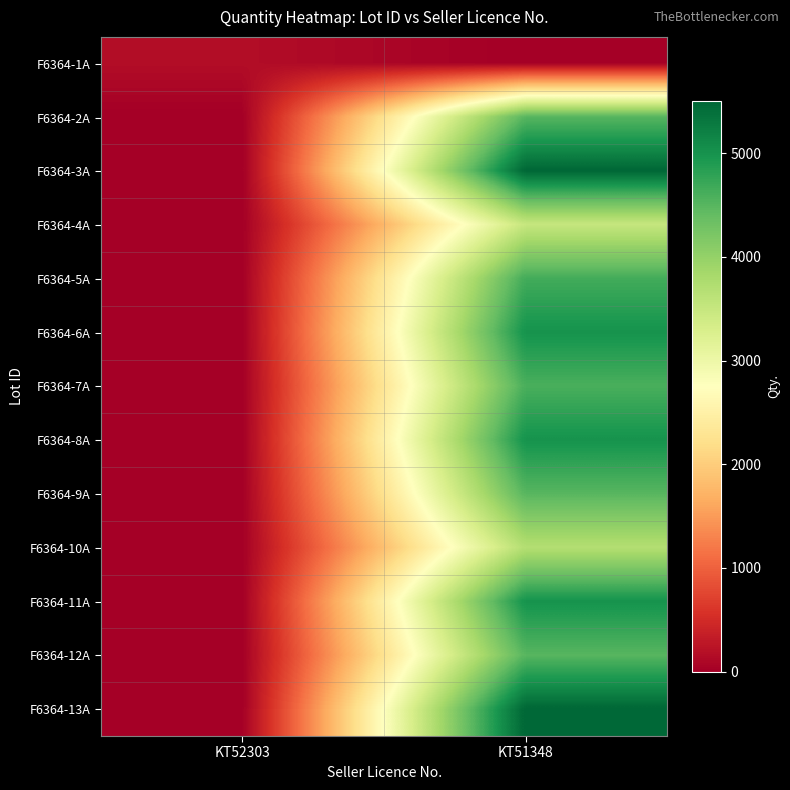

Reading left to right, what are all the values shown in this chart?

F6364-1A: KT52303=160	KT51348=0
F6364-2A: KT52303=0	KT51348=4500
F6364-3A: KT52303=0	KT51348=5500
F6364-4A: KT52303=0	KT51348=3500
F6364-5A: KT52303=0	KT51348=4650
F6364-6A: KT52303=0	KT51348=5000
F6364-7A: KT52303=0	KT51348=4600
F6364-8A: KT52303=0	KT51348=5000
F6364-9A: KT52303=0	KT51348=4500
F6364-10A: KT52303=0	KT51348=3700
F6364-11A: KT52303=0	KT51348=5000
F6364-12A: KT52303=0	KT51348=4500
F6364-13A: KT52303=0	KT51348=5500